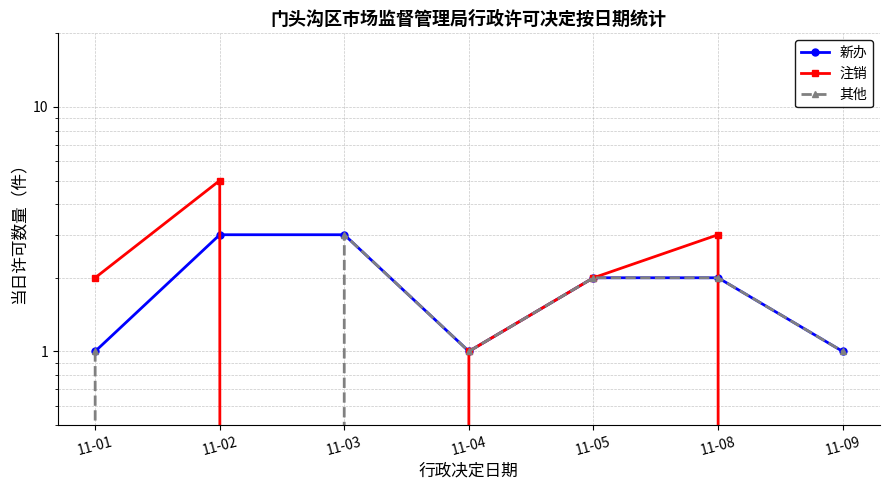

Does the chart have visible grid lines?

Yes